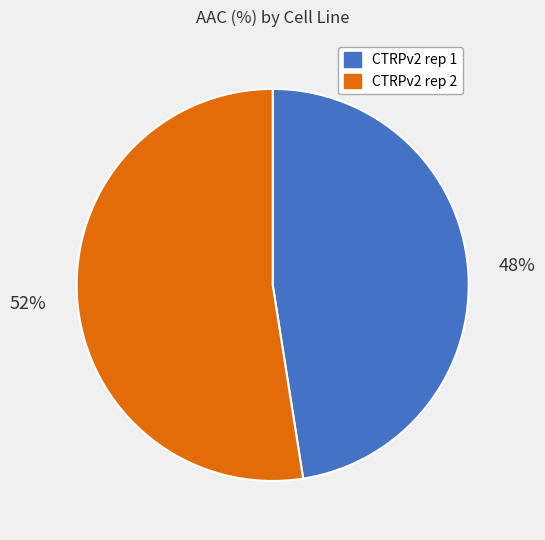

What percentage is the CTRPv2 rep 1 slice, to the nearest percent?

48%